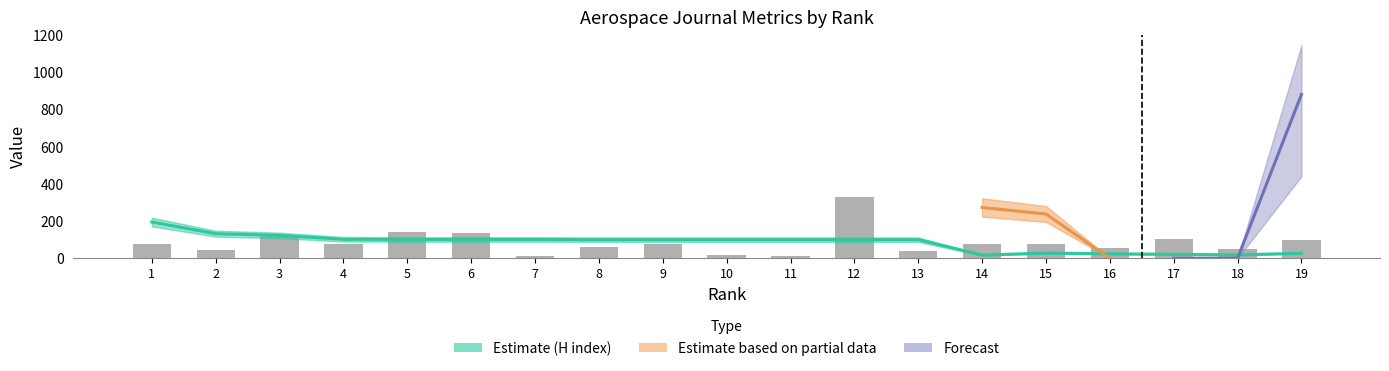

Which category has the highest value across all series?

12